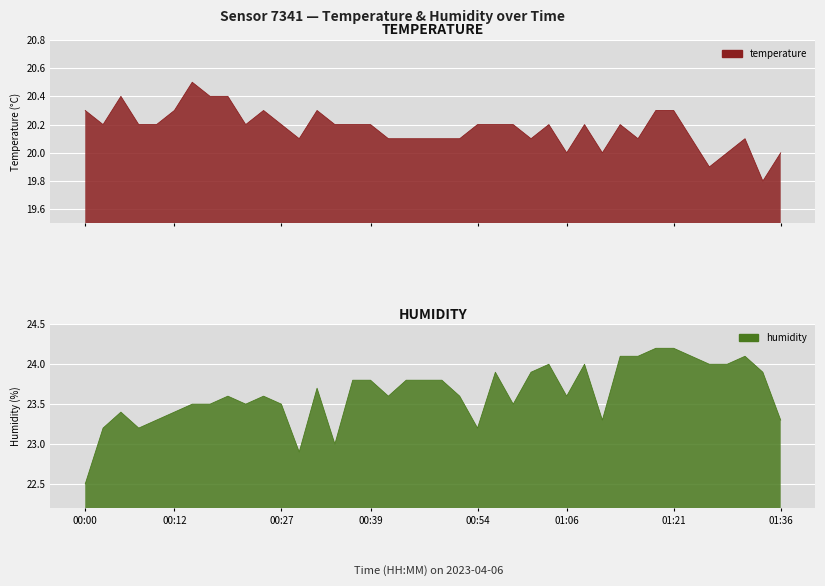

Reading left to right, what are all the values shown in this chart?

temperature: 20.3	20.2	20.4	20.2	20.2	20.3	20.5	20.4	20.4	20.2	20.3	20.2	20.1	20.3	20.2	20.2	20.2	20.1	20.1	20.1	20.1	20.1	20.2	20.2	20.2	20.1	20.2	20.0	20.2	20.0	20.2	20.1	20.3	20.3	20.1	19.9	20.0	20.1	19.8	20.0
humidity: 22.5	23.2	23.4	23.2	23.3	23.4	23.5	23.5	23.6	23.5	23.6	23.5	22.9	23.7	23.0	23.8	23.8	23.6	23.8	23.8	23.8	23.6	23.2	23.9	23.5	23.9	24.0	23.6	24.0	23.3	24.1	24.1	24.2	24.2	24.1	24.0	24.0	24.1	23.9	23.3